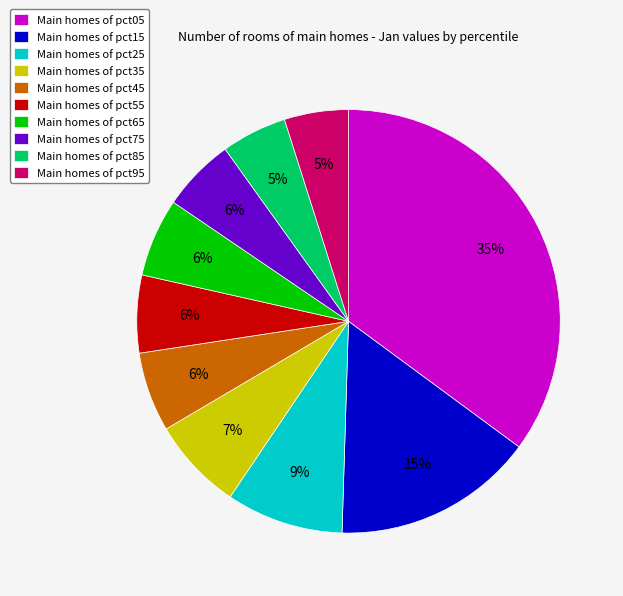

Count the number of slices in the pie.

10